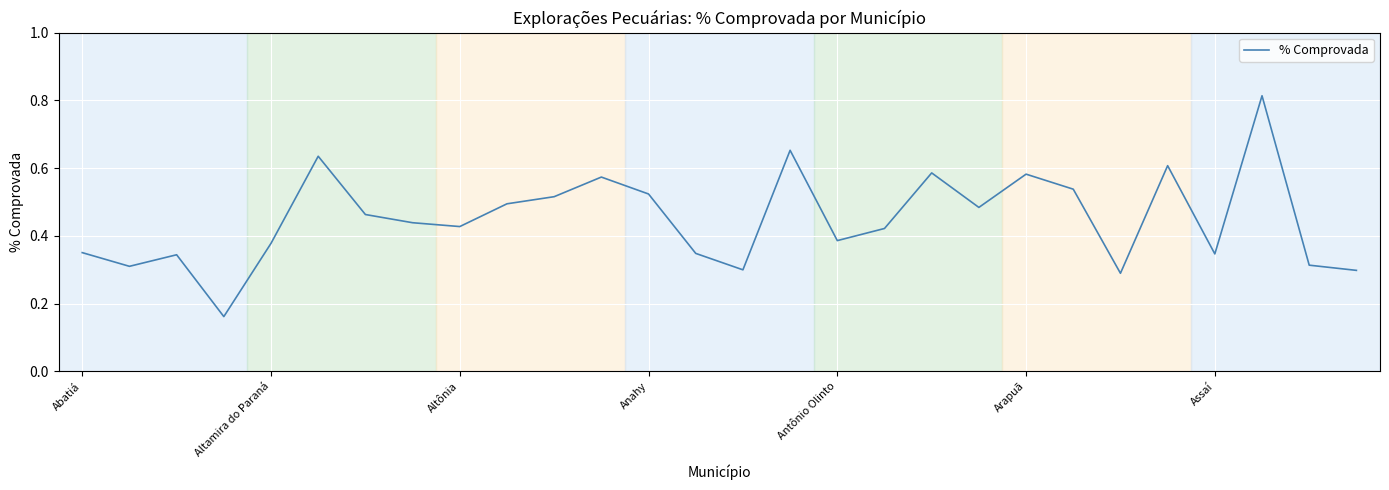

Which category has the highest value across all series?

25